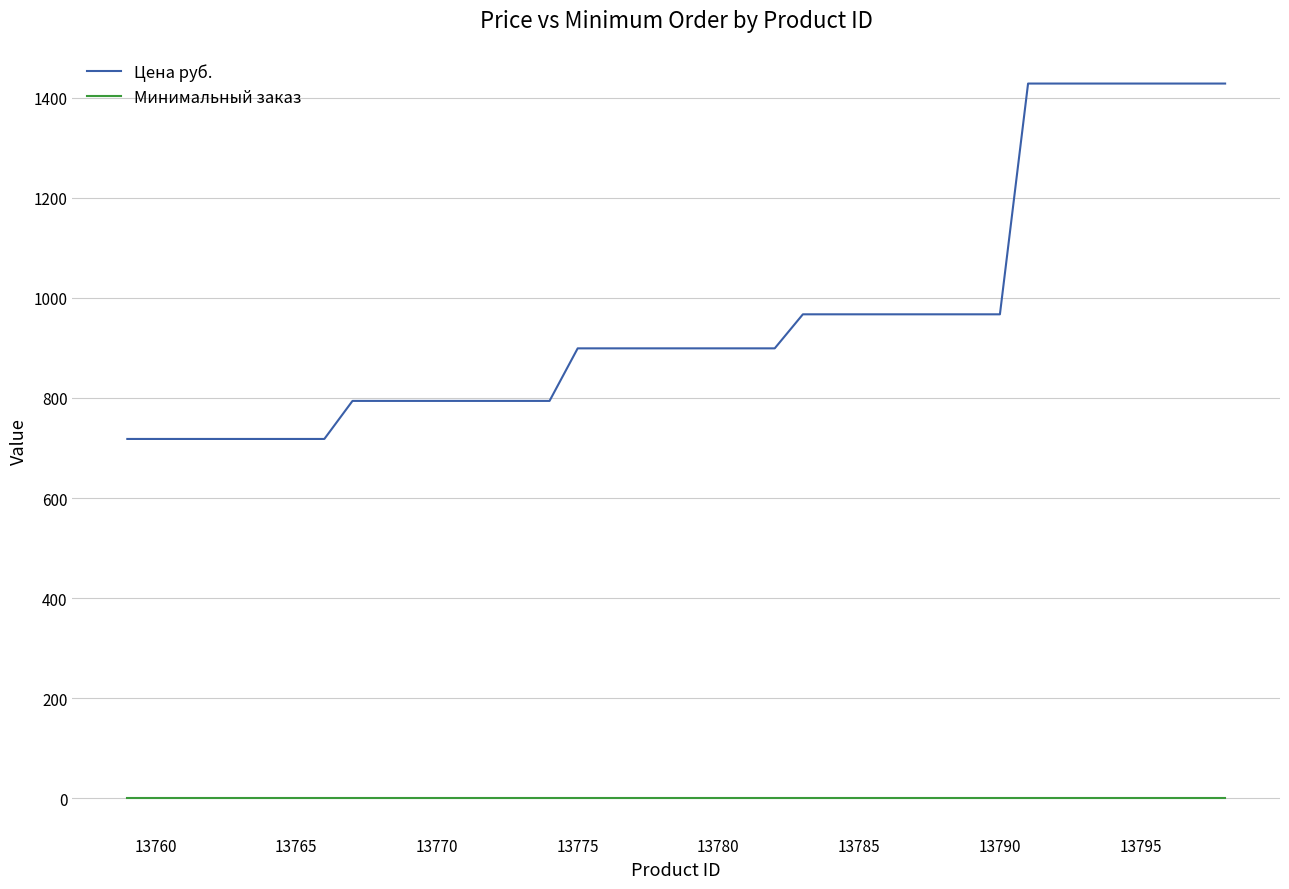

Which series has the largest total across all categories?

Цена руб.